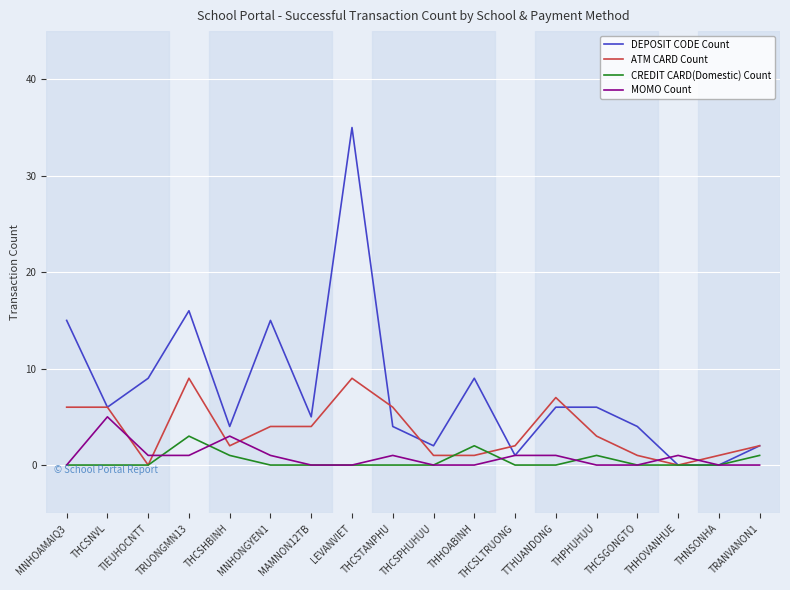

Which series has the largest range (max minus min)?

DEPOSIT CODE Count